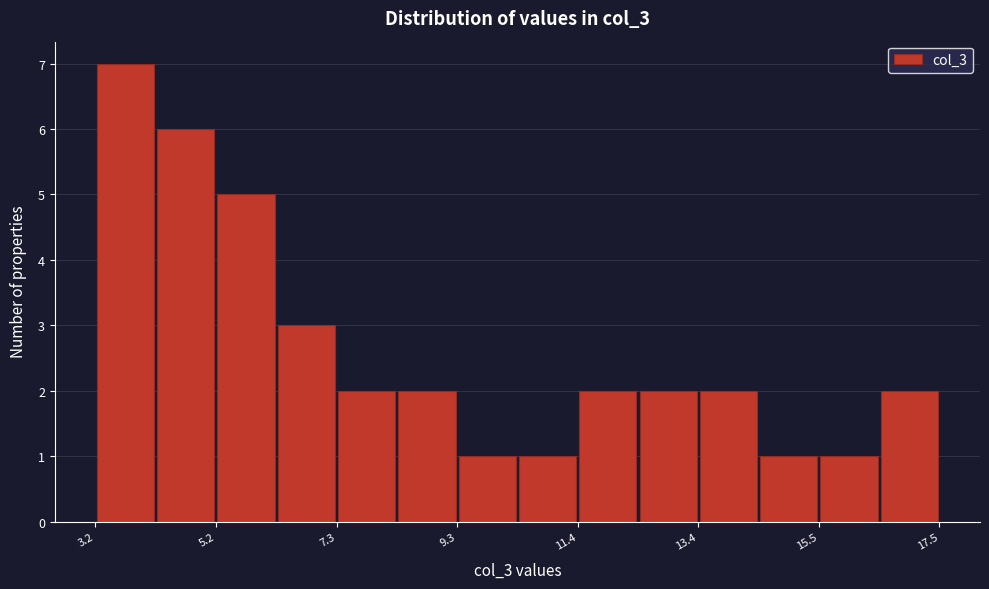

Around what value on the x-axis is the tallest bar? Give the approximate position of its centre, as read against the axis.

3.5